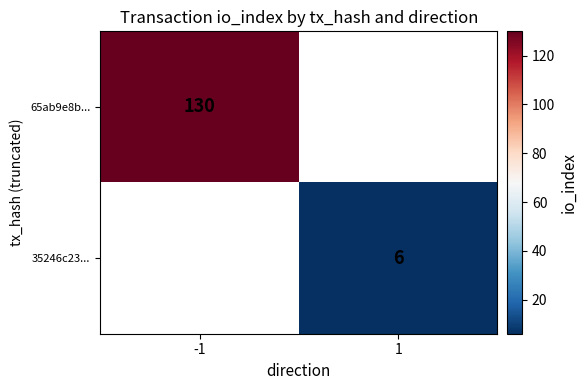

The value of 35246c23... at 1 is 2.7. True or false?

False